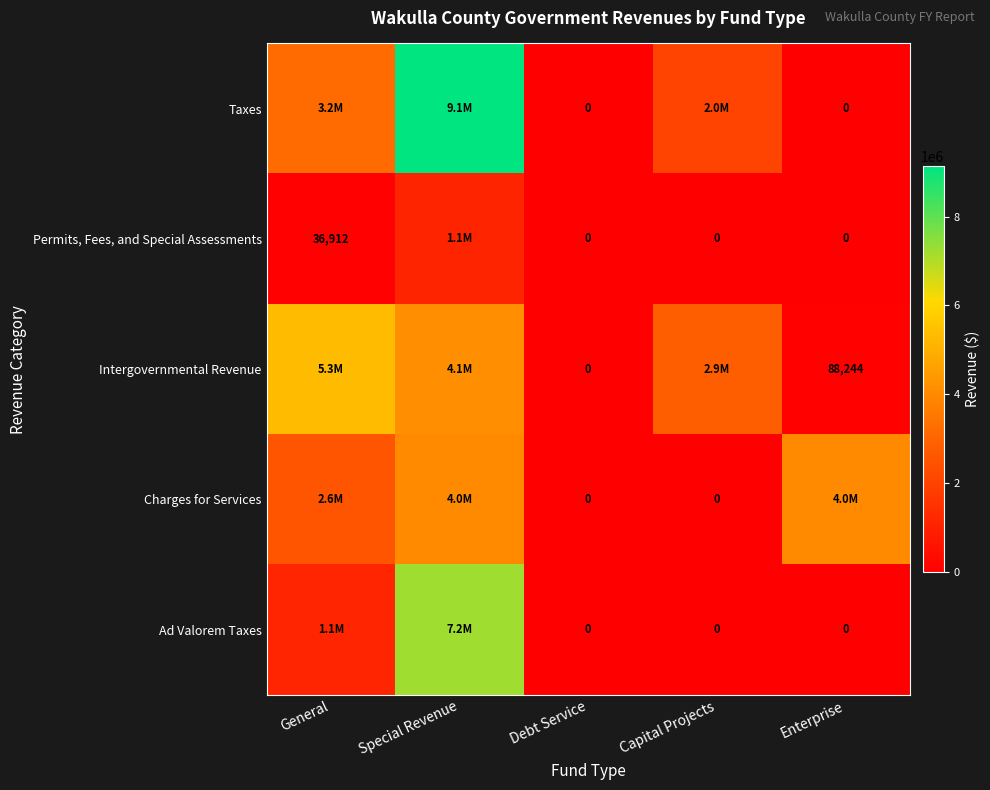

Rank the series by their maximum value, from lowest to highest.

Permits, Fees, and Special Assessments, Charges for Services, Intergovernmental Revenue, Ad Valorem Taxes, Taxes